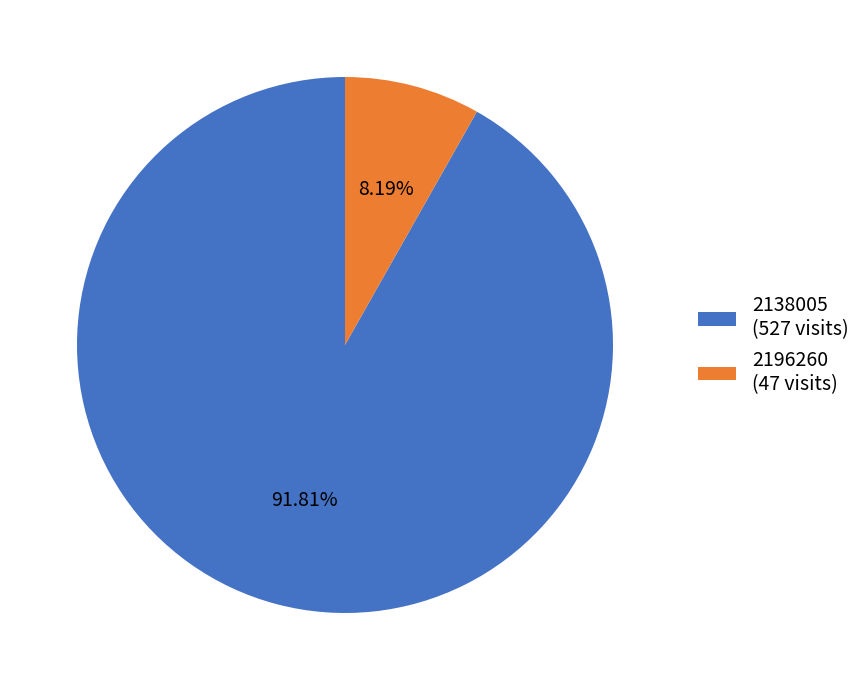

What is the largest slice in the pie chart?

2138005